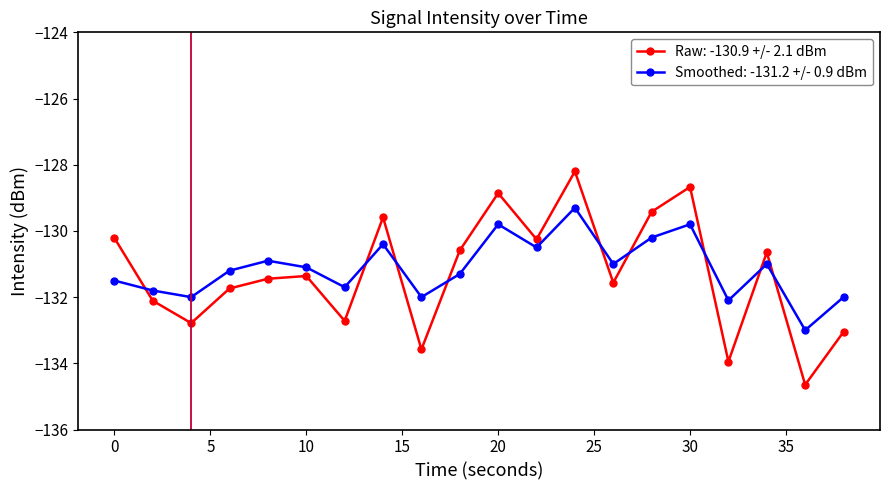

What is the sum of all Raw: -130.9 +/- 2.1 dBm values?

-2625.4